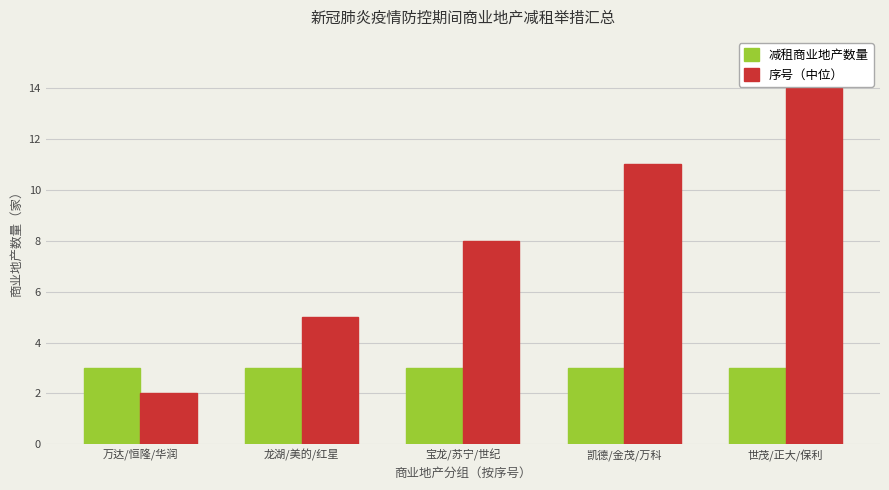

How many bars are there in total?

10